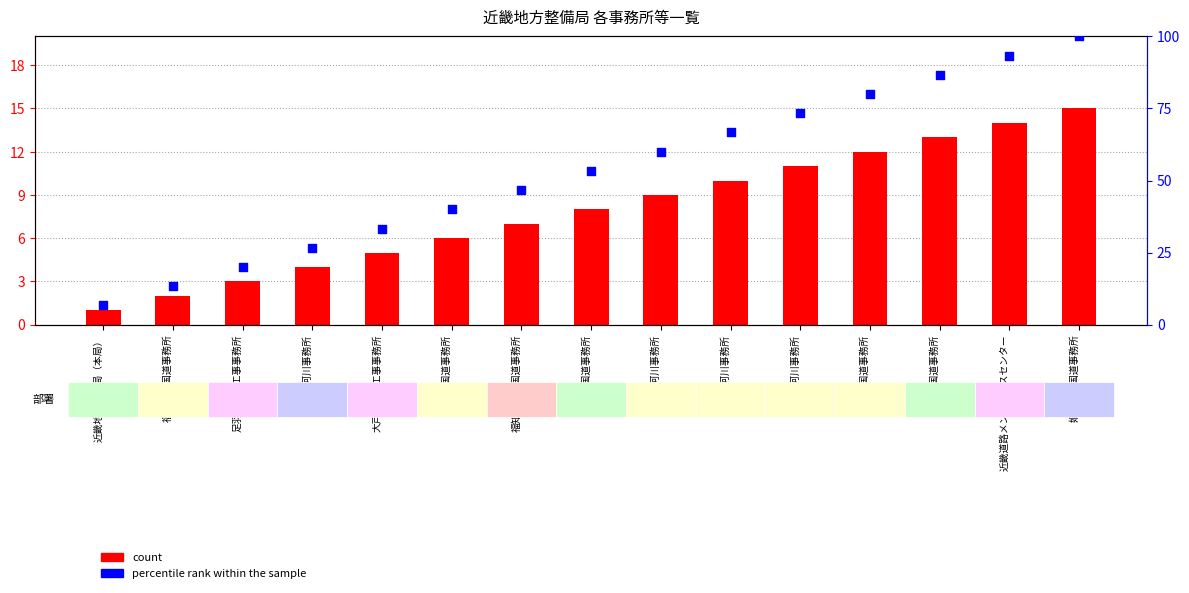

Is the value of count at 浪速国道事務所 greater than the value of percentile rank within the sample at 淀川河川事務所?

No